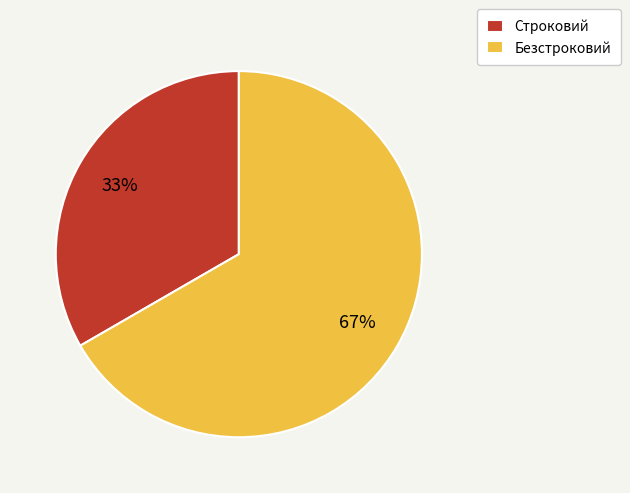

How many slices are in this pie chart?

2